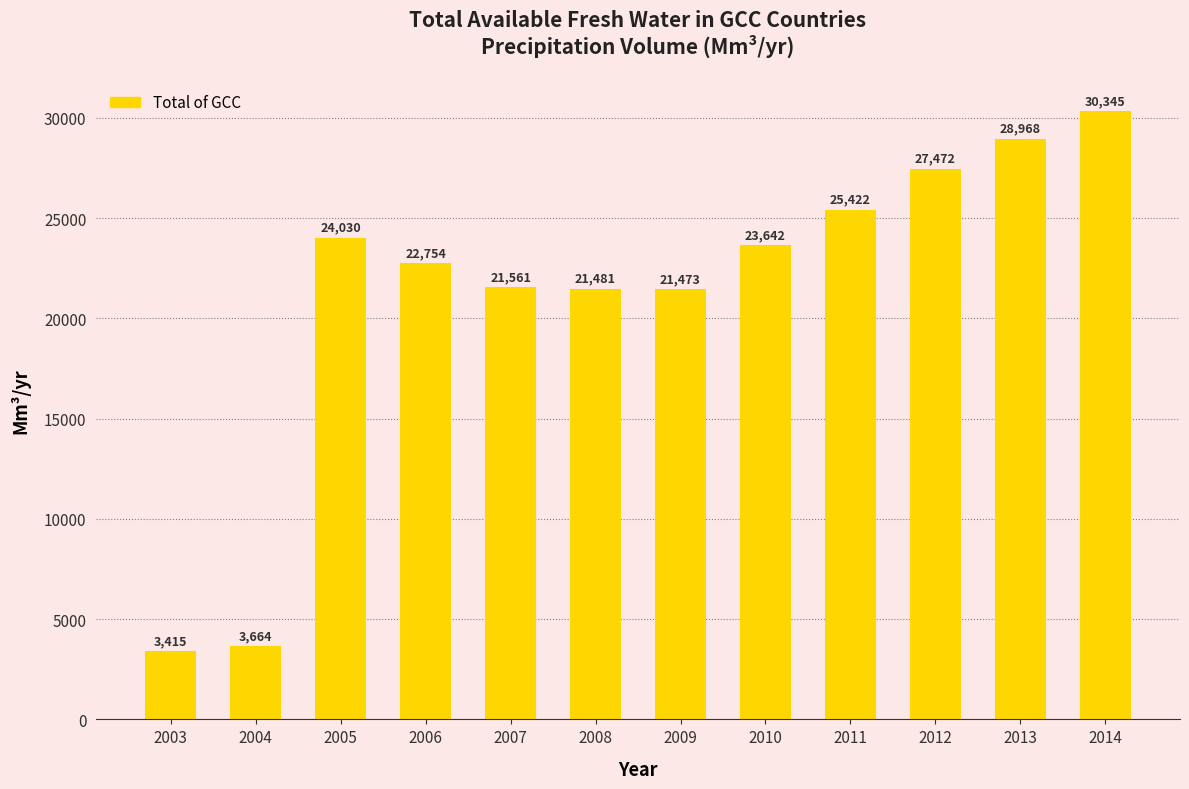

Where is the data nearest to the value 16879?

2009